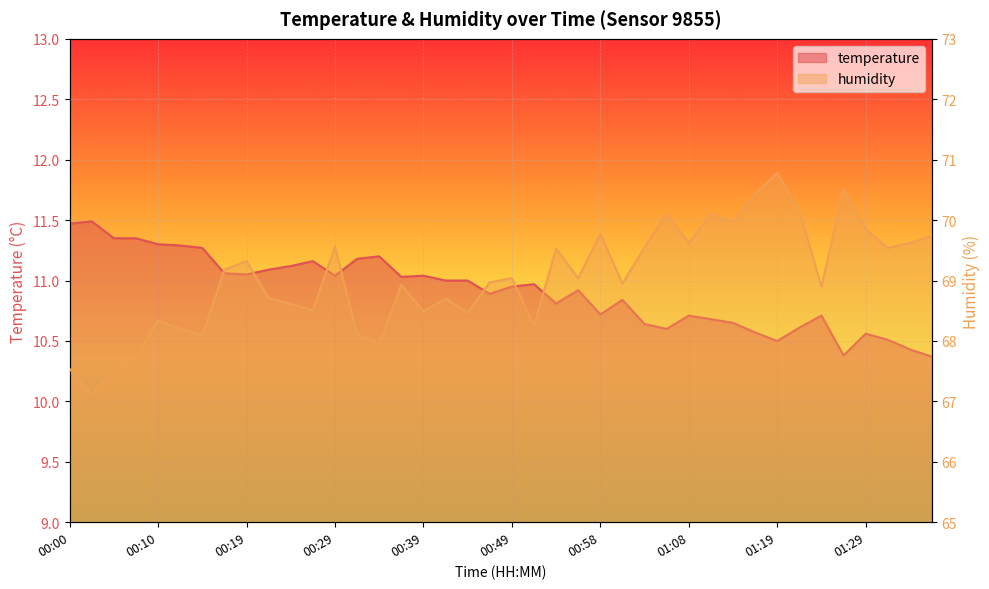

True or false: temperature and humidity cross at least once.

False